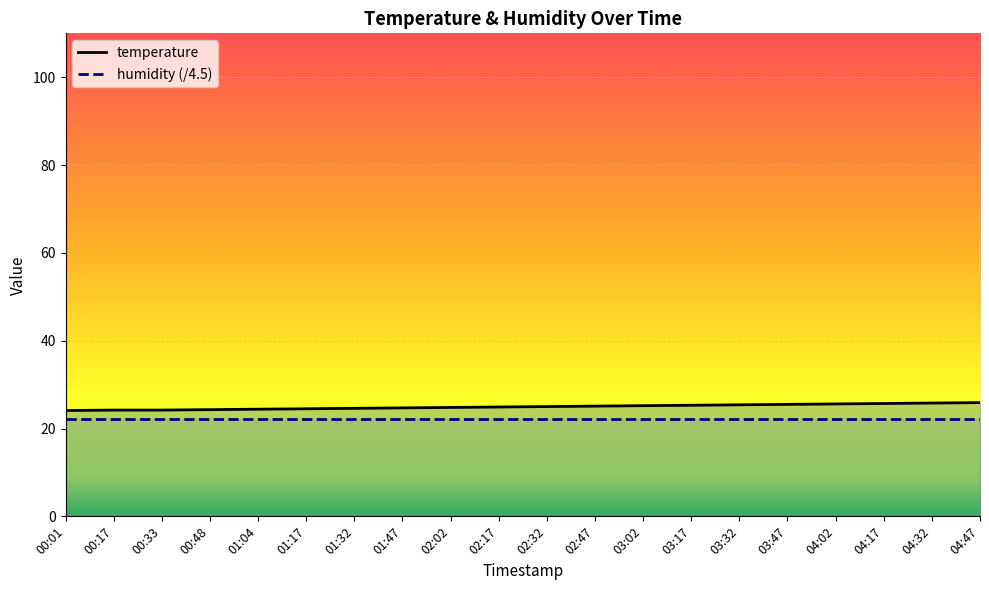

What is the sum of the values at 00:17 and 04:17?

49.9